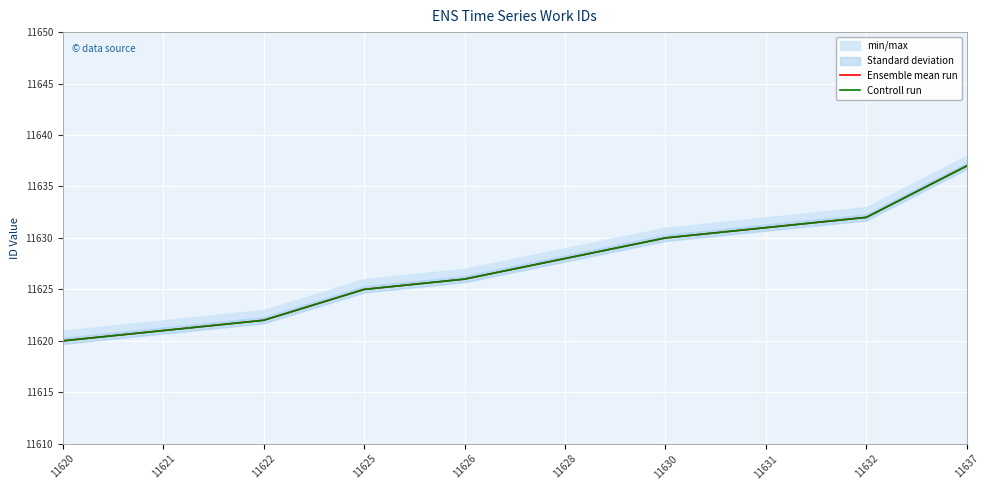

What is the sum of all Controll run values?

116272